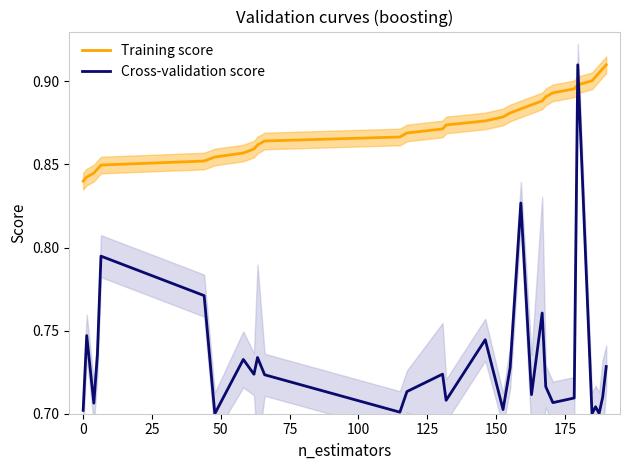

Which series ends up on top after the final intersection of Cross-validation score and Training score?

Training score